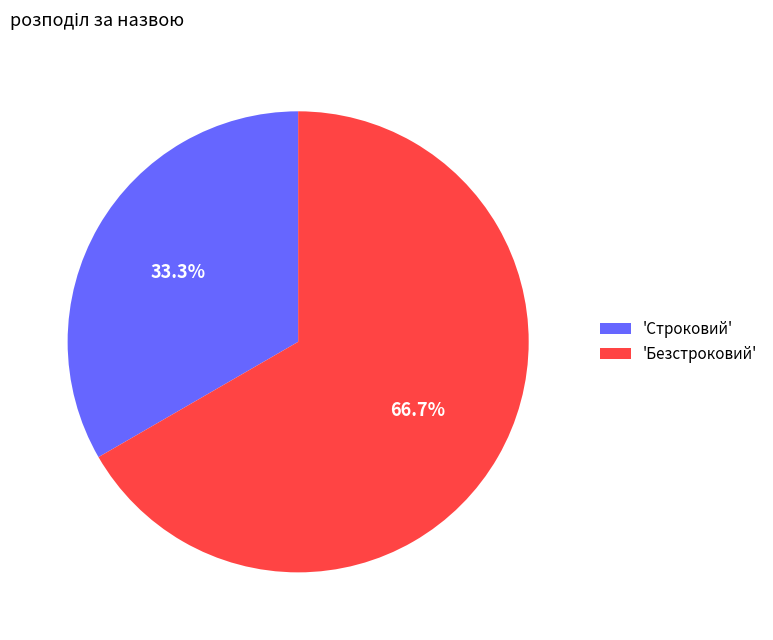

Does any single category account for the majority?

Yes